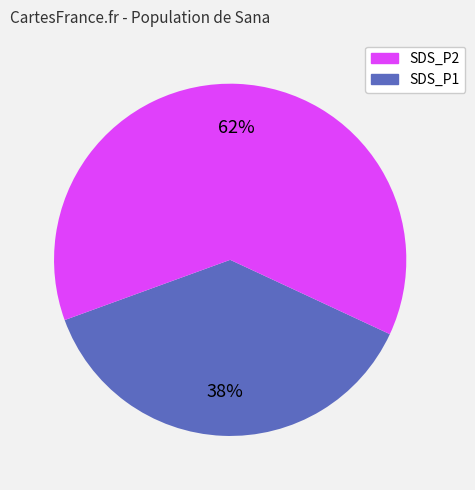

Does any single category account for the majority?

Yes